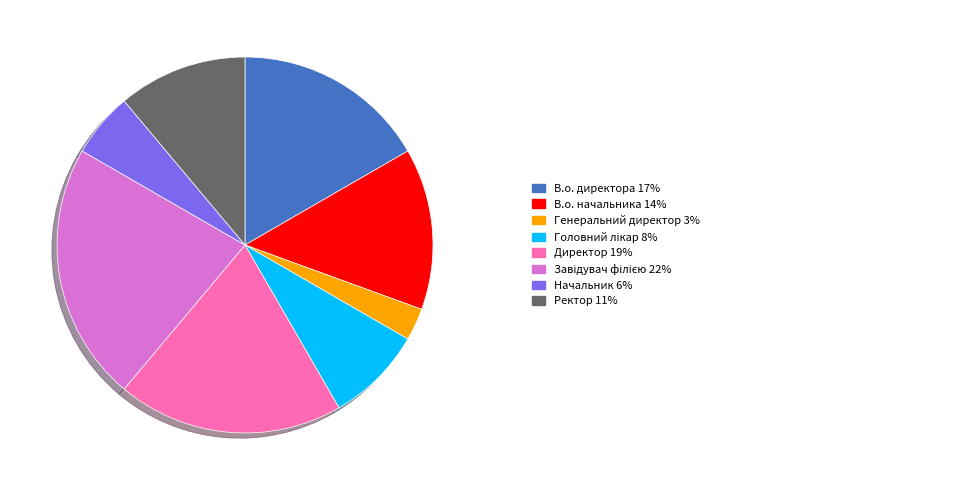

Count the number of slices in the pie.

8